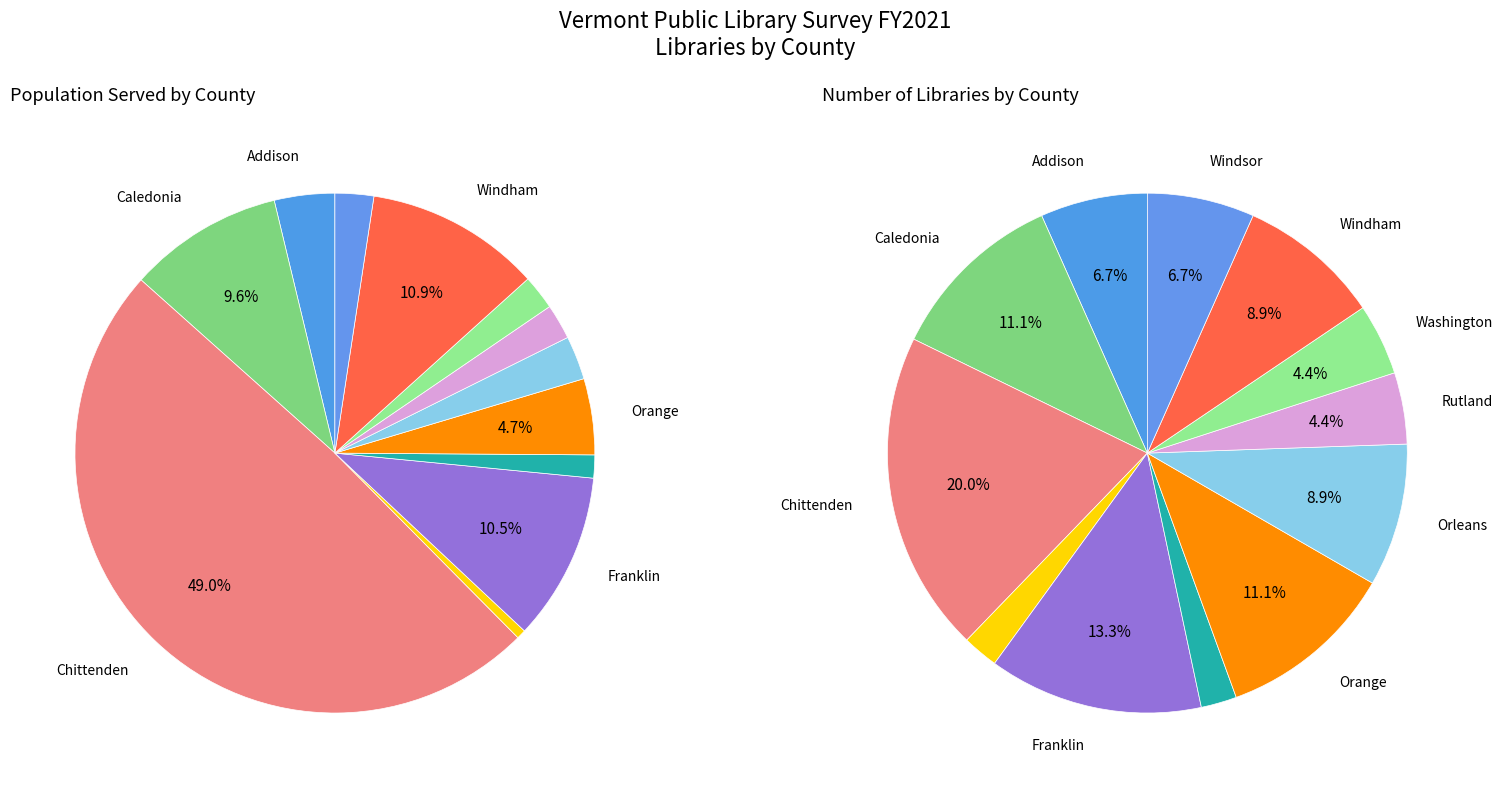

True or false: 25 accounts for 40% of the total.

False